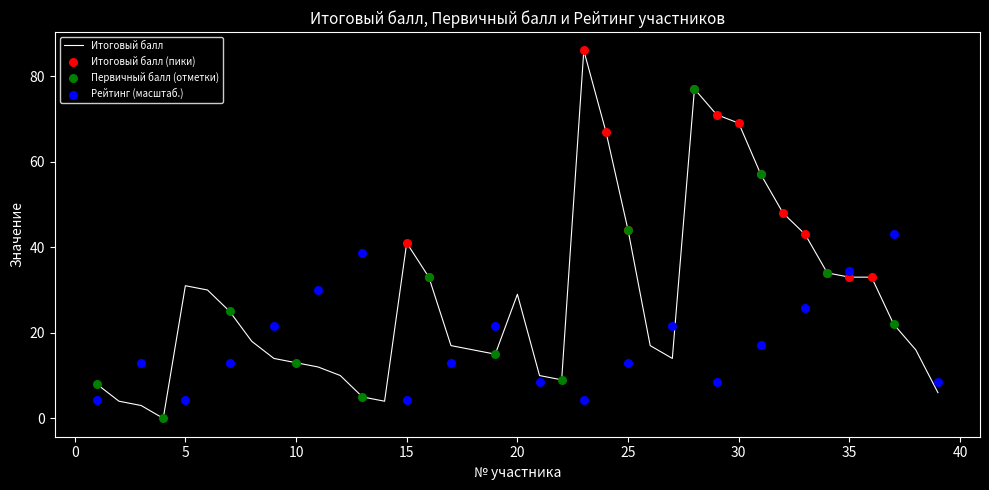

Which series contains the highest Y value?

Итоговый балл